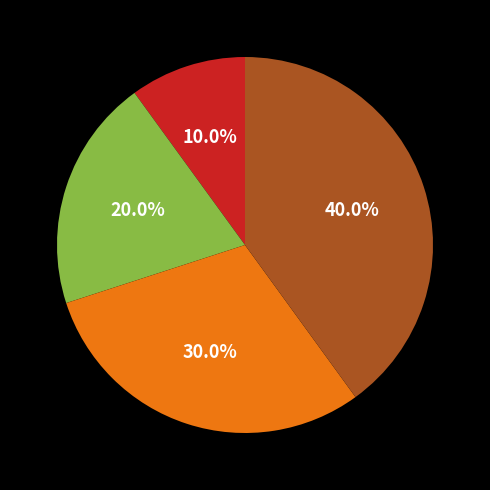

Is there a majority slice in this chart?

No